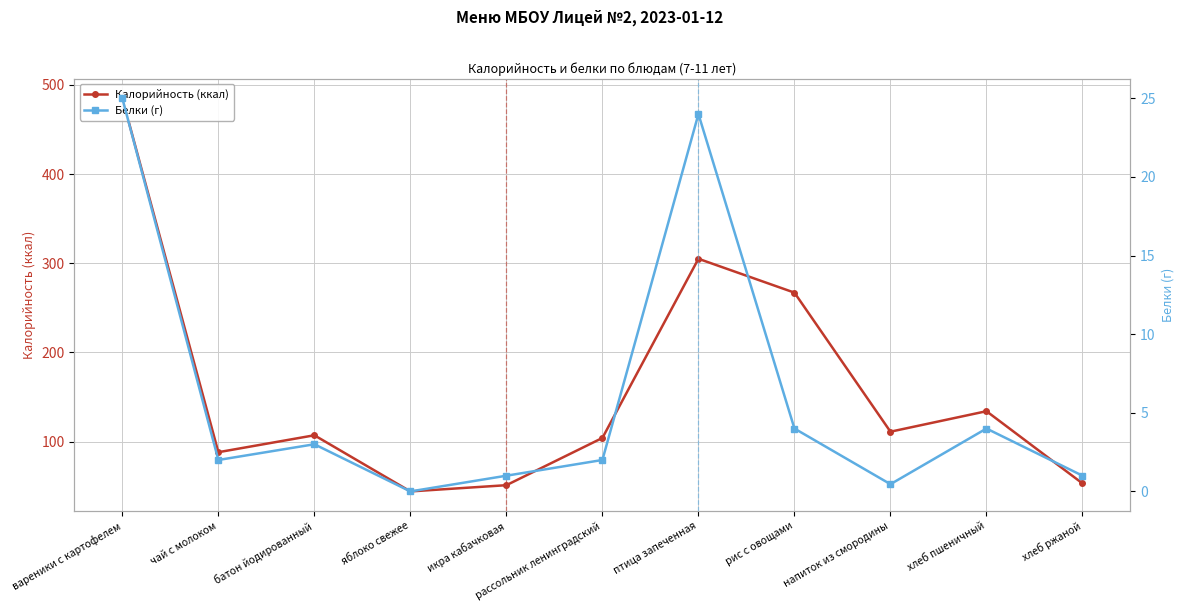

What is the greatest value displayed?

485.0